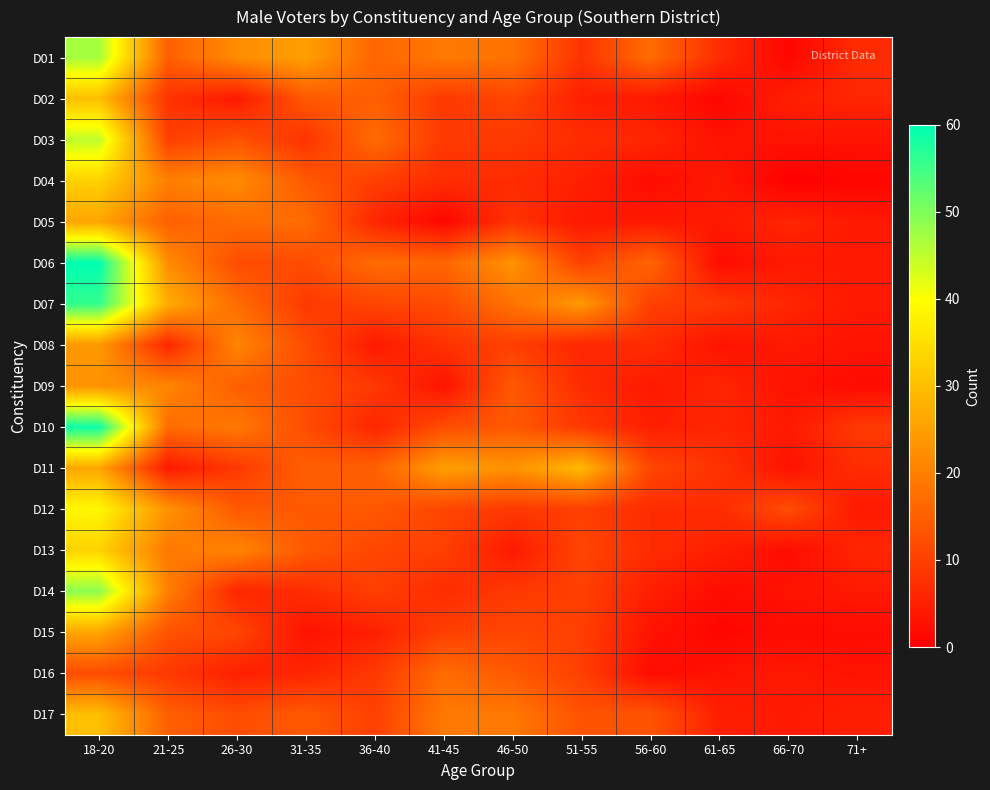

Reading left to right, transcribe all the data shown in this chart.

D01: 18-20=47	21-25=15	26-30=22	31-35=25	36-40=16	41-45=19	46-50=18	51-55=8	56-60=17	61-65=7	66-70=1	71+=7
D02: 18-20=30	21-25=8	26-30=4	31-35=14	36-40=15	41-45=9	46-50=11	51-55=5	56-60=4	61-65=1	66-70=5	71+=6
D03: 18-20=45	21-25=10	26-30=13	31-35=8	36-40=17	41-45=9	46-50=9	51-55=7	56-60=6	61-65=3	66-70=3	71+=3
D04: 18-20=33	21-25=20	26-30=22	31-35=14	36-40=10	41-45=7	46-50=7	51-55=5	56-60=2	61-65=4	66-70=0	71+=1
D05: 18-20=26	21-25=15	26-30=17	31-35=17	36-40=6	41-45=1	46-50=8	51-55=4	56-60=4	61-65=4	66-70=6	71+=4
D06: 18-20=60	21-25=22	26-30=12	31-35=12	36-40=17	41-45=16	46-50=23	51-55=10	56-60=16	61-65=2	66-70=4	71+=4
D07: 18-20=56	21-25=27	26-30=17	31-35=9	36-40=11	41-45=12	46-50=18	51-55=24	56-60=10	61-65=9	66-70=6	71+=4
D08: 18-20=24	21-25=6	26-30=21	31-35=12	36-40=4	41-45=8	46-50=10	51-55=6	56-60=7	61-65=3	66-70=4	71+=3
D09: 18-20=23	21-25=21	26-30=15	31-35=12	36-40=9	41-45=3	46-50=14	51-55=7	56-60=4	61-65=6	66-70=3	71+=2
D10: 18-20=59	21-25=17	26-30=19	31-35=12	36-40=6	41-45=12	46-50=14	51-55=9	56-60=5	61-65=6	66-70=4	71+=9
D11: 18-20=26	21-25=4	26-30=9	31-35=15	36-40=15	41-45=25	46-50=23	51-55=29	56-60=11	61-65=8	66-70=3	71+=7
D12: 18-20=39	21-25=23	26-30=14	31-35=14	36-40=14	41-45=11	46-50=9	51-55=10	56-60=7	61-65=7	66-70=12	71+=4
D13: 18-20=33	21-25=19	26-30=21	31-35=14	36-40=11	41-45=10	46-50=4	51-55=11	56-60=7	61-65=5	66-70=2	71+=6
D14: 18-20=49	21-25=20	26-30=6	31-35=7	36-40=10	41-45=7	46-50=9	51-55=10	56-60=5	61-65=2	66-70=3	71+=4
D15: 18-20=26	21-25=13	26-30=11	31-35=3	36-40=5	41-45=10	46-50=11	51-55=10	56-60=3	61-65=1	66-70=2	71+=2
D16: 18-20=12	21-25=9	26-30=5	31-35=6	36-40=9	41-45=17	46-50=14	51-55=10	56-60=2	61-65=3	66-70=4	71+=3
D17: 18-20=30	21-25=15	26-30=12	31-35=14	36-40=10	41-45=19	46-50=19	51-55=13	56-60=13	61-65=5	66-70=4	71+=5